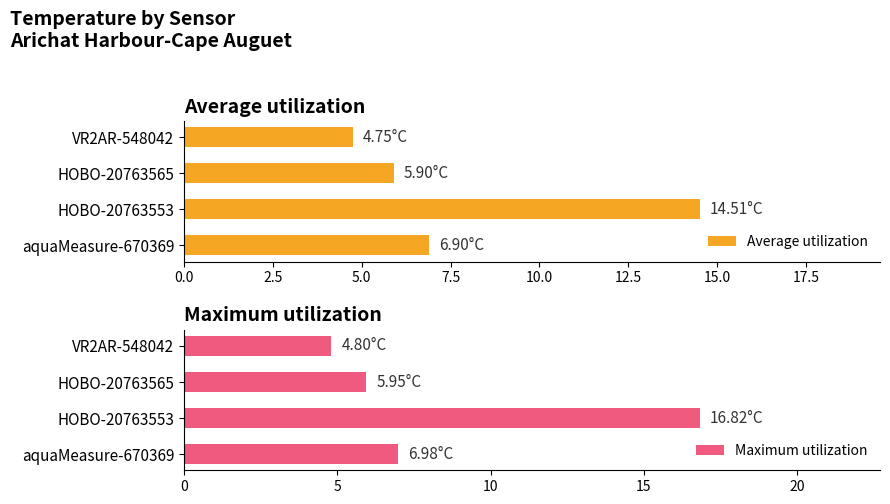

How many values in the Maximum utilization series exceed 6?

2